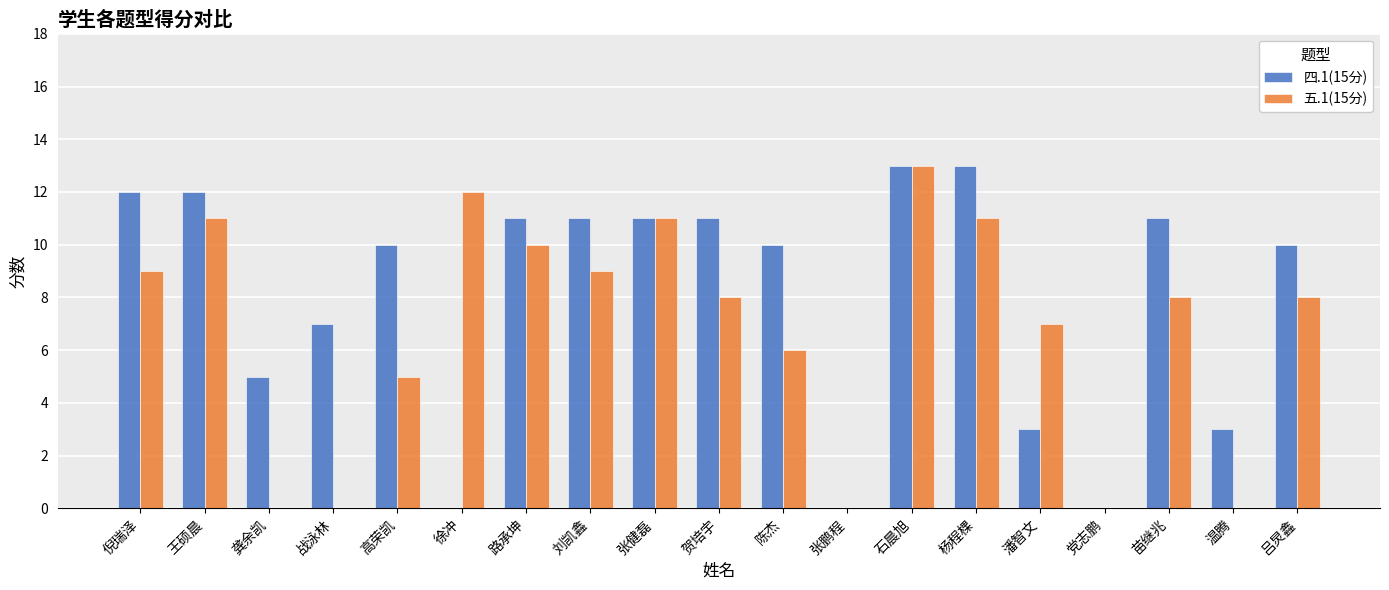

At which label does 五.1(15分) reach its peak?

石晨旭